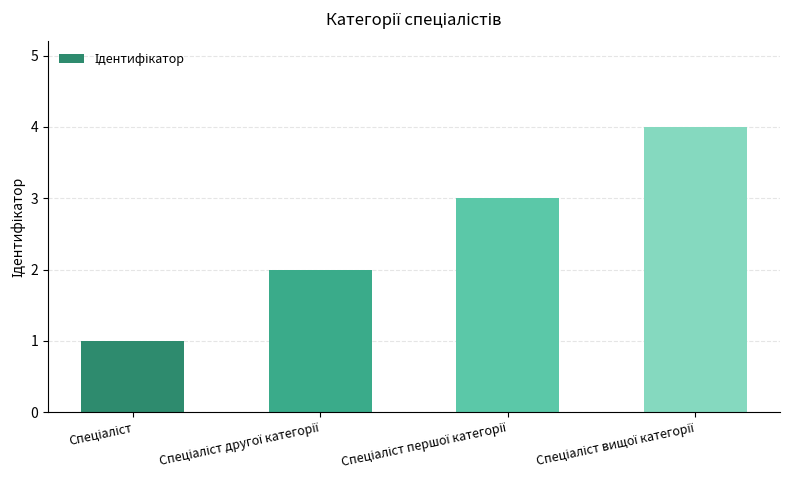

Reading left to right, what are all the values shown in this chart?

1	2	3	4